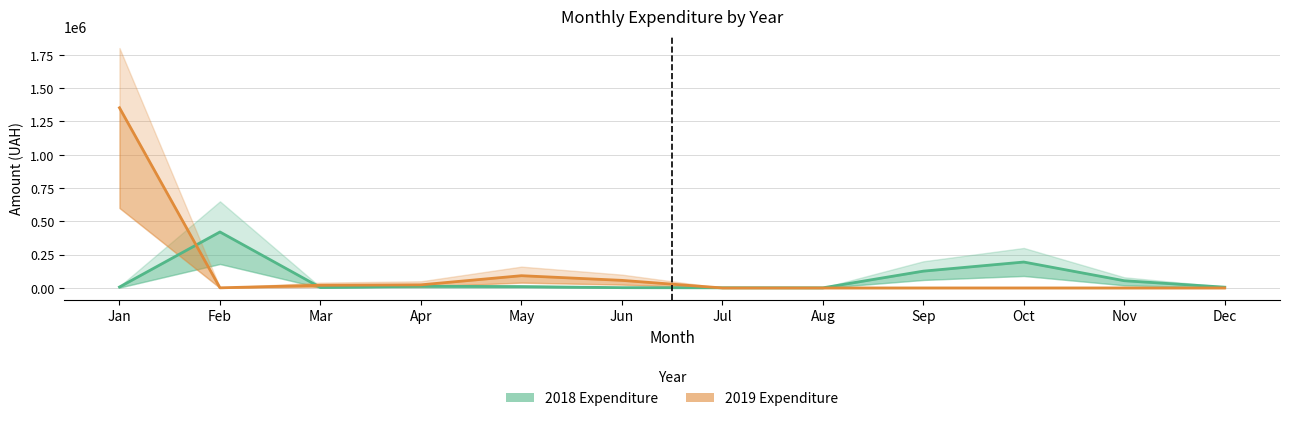

How many times do 2019 Expenditure and 2018 Expenditure cross each other?

3